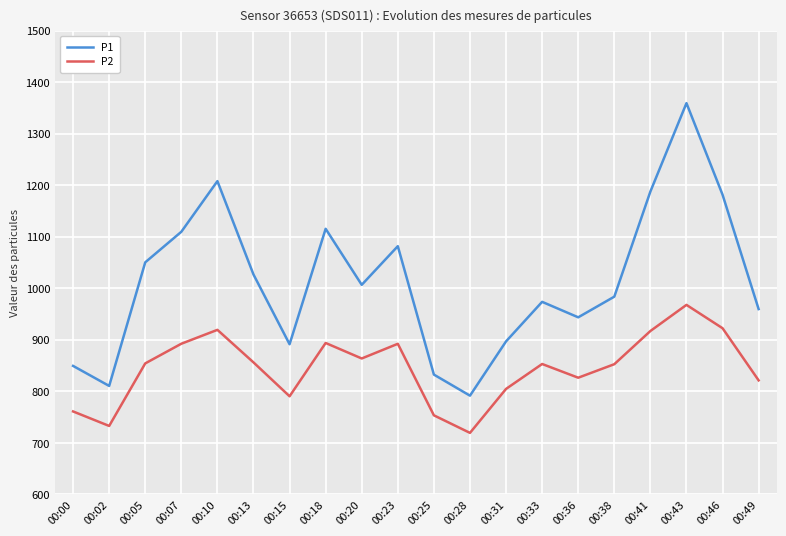

What is the maximum value for P1?

1359.4